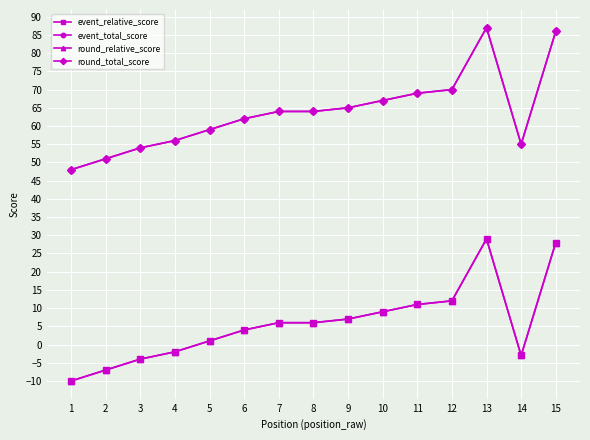

What is the lowest value of the event_relative_score series?

-10